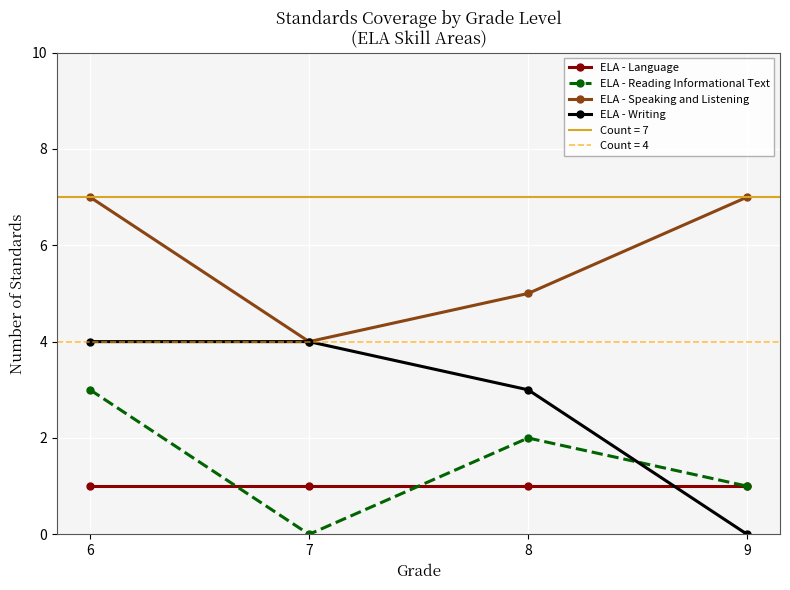

Which has a higher value, 6 or 7?

6